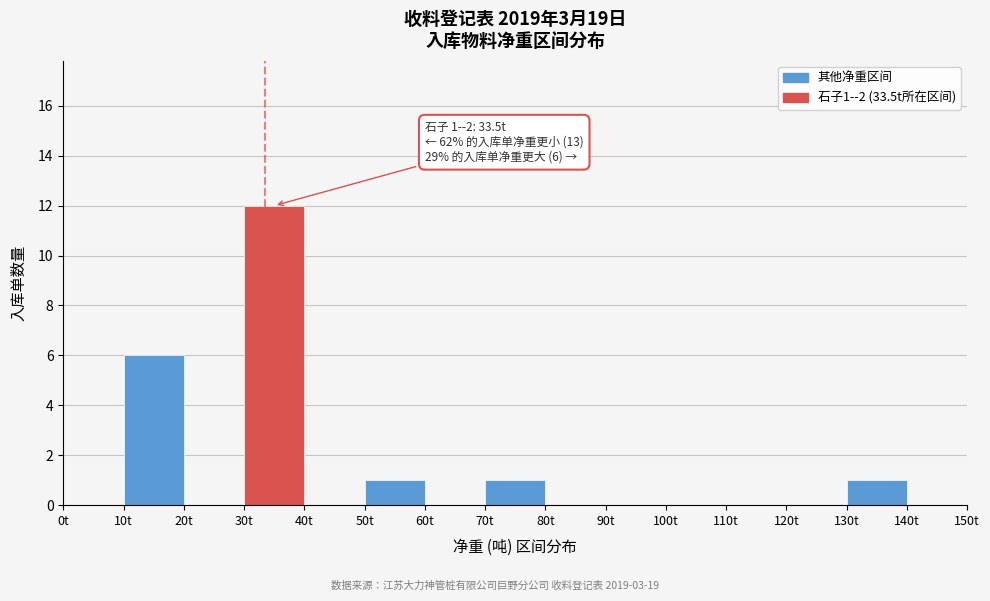

Over which range of the x-axis is the bar tallest?

30 to 40